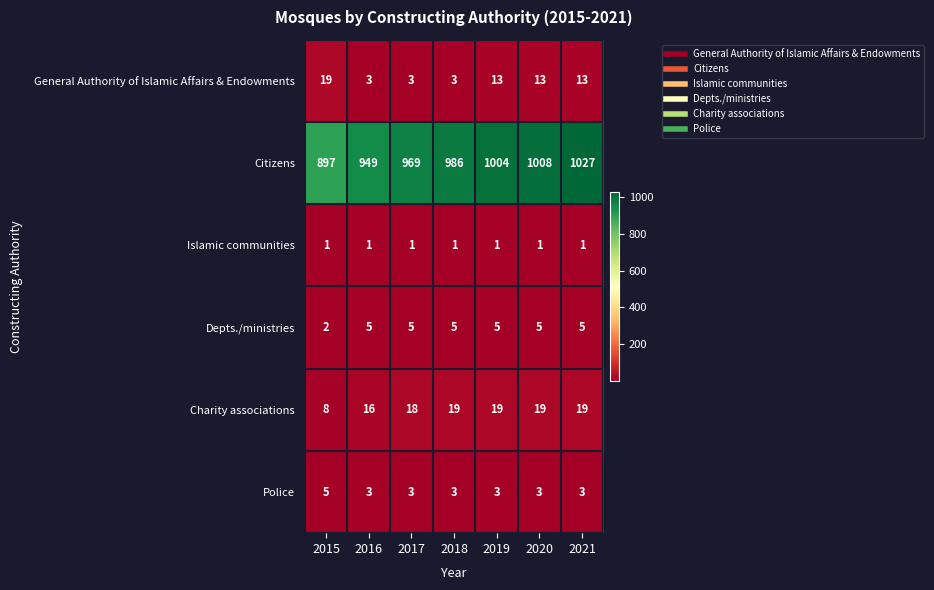

What is the greatest value displayed?

1027